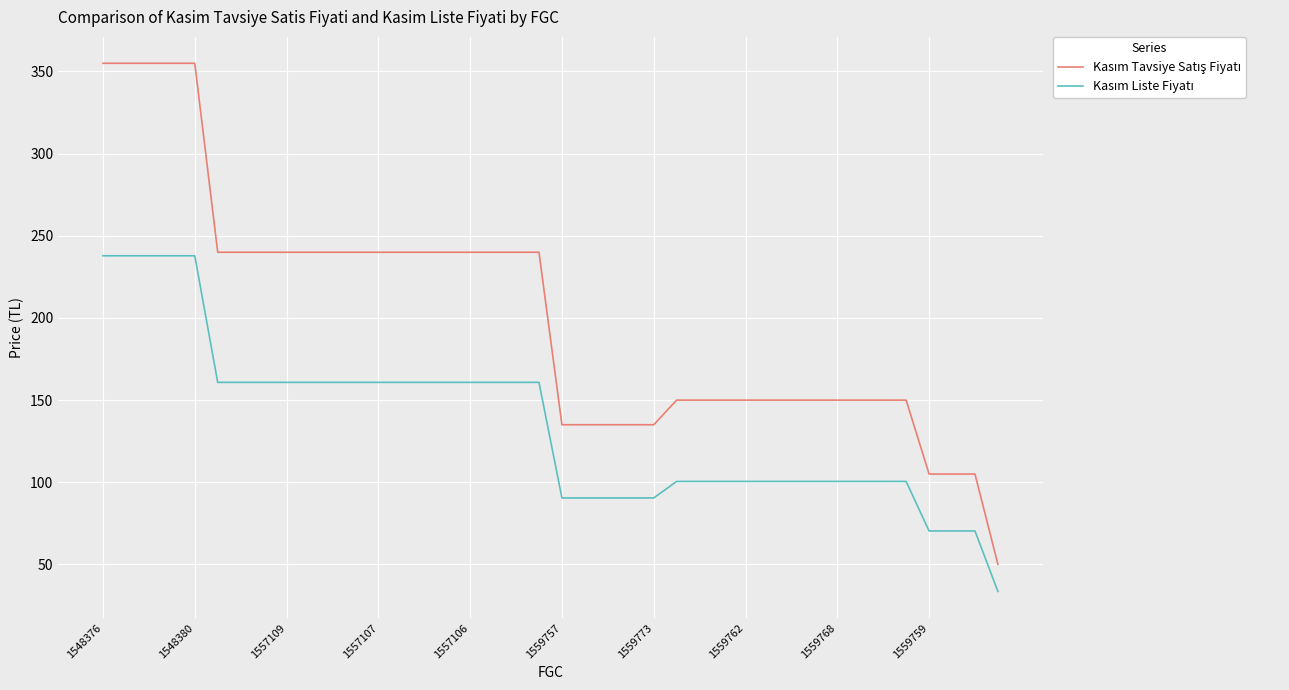

What is the maximum value shown in the chart?

355.0